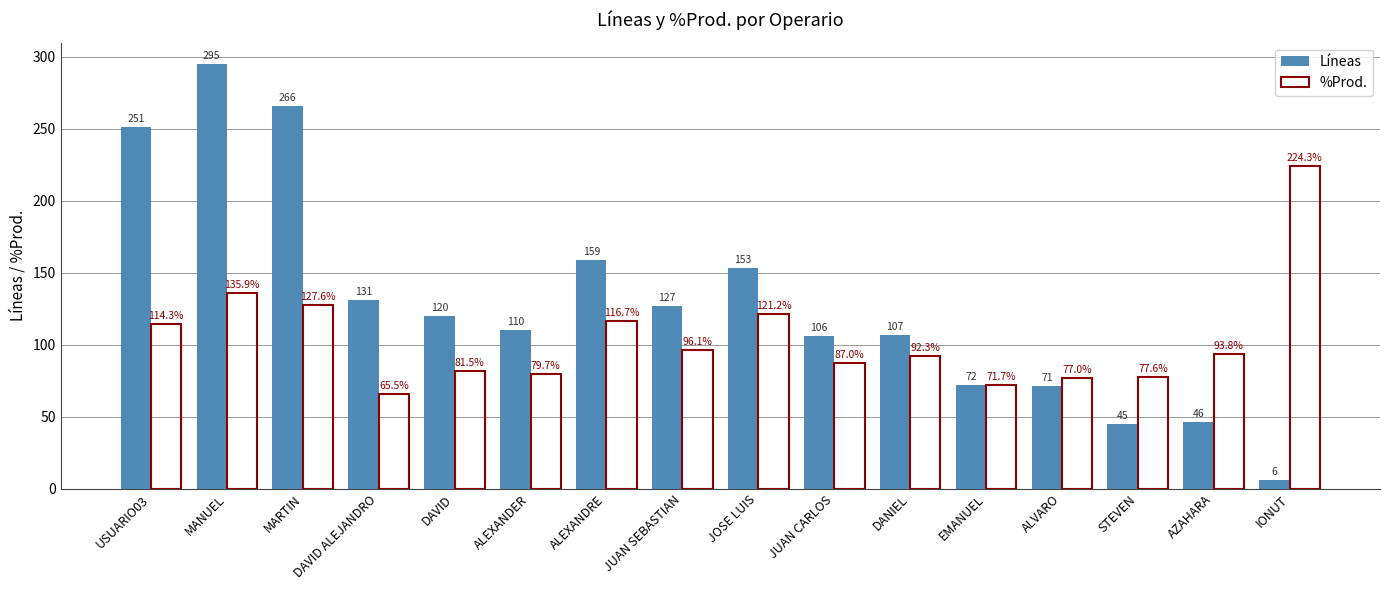

What position from the right is JOSE LUIS?

8